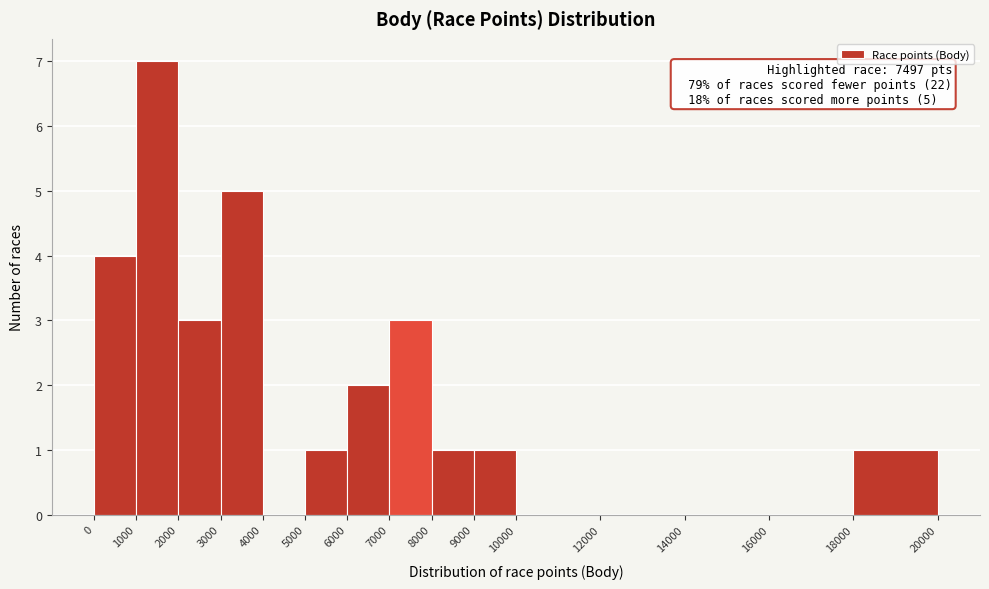

Which range on the x-axis has the tallest bar?

1000 to 2000